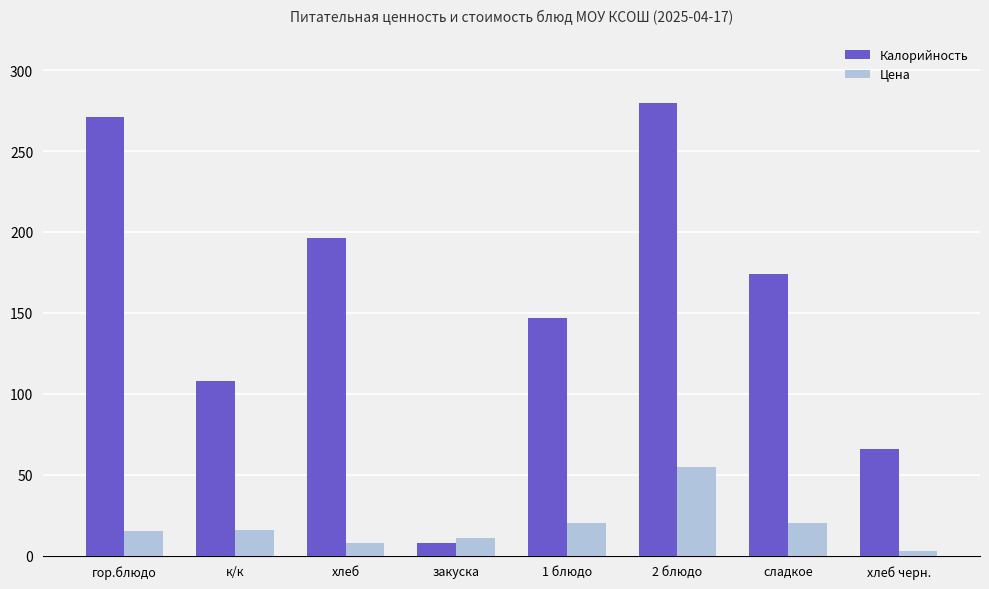

Which series has the largest range (max minus min)?

Калорийность